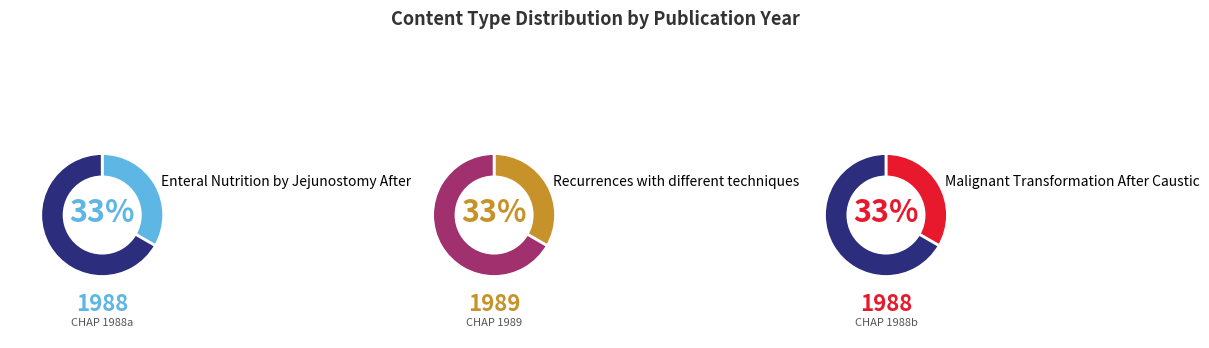

Approximately how many times larger is the value at Malignant Transformation After Caustic compared to Recurrences with different techniques?

1.0